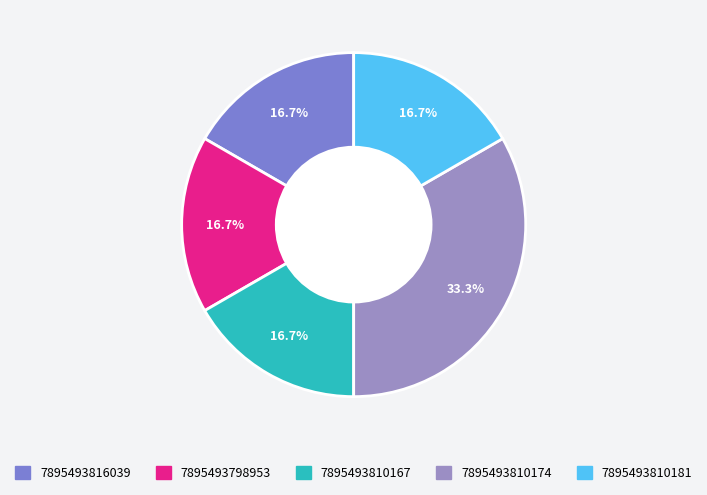

Is it true that 7895493798953 is 17% of the pie?

True